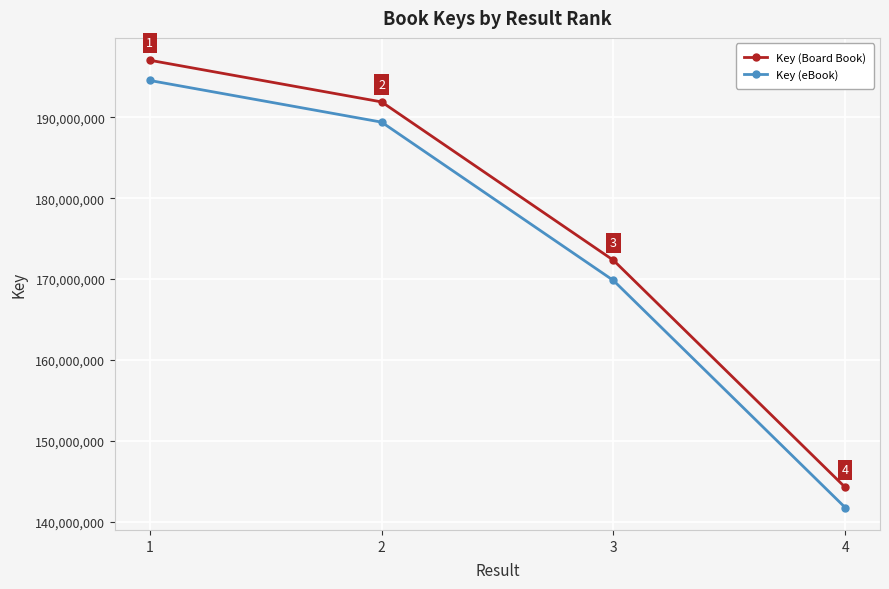

Reading left to right, what are all the values shown in this chart?

Key (Board Book): 1=197047781	2=191895304	3=172322426	4=144247749
Key (eBook): 1=194547781	2=189395304	3=169822426	4=141747749